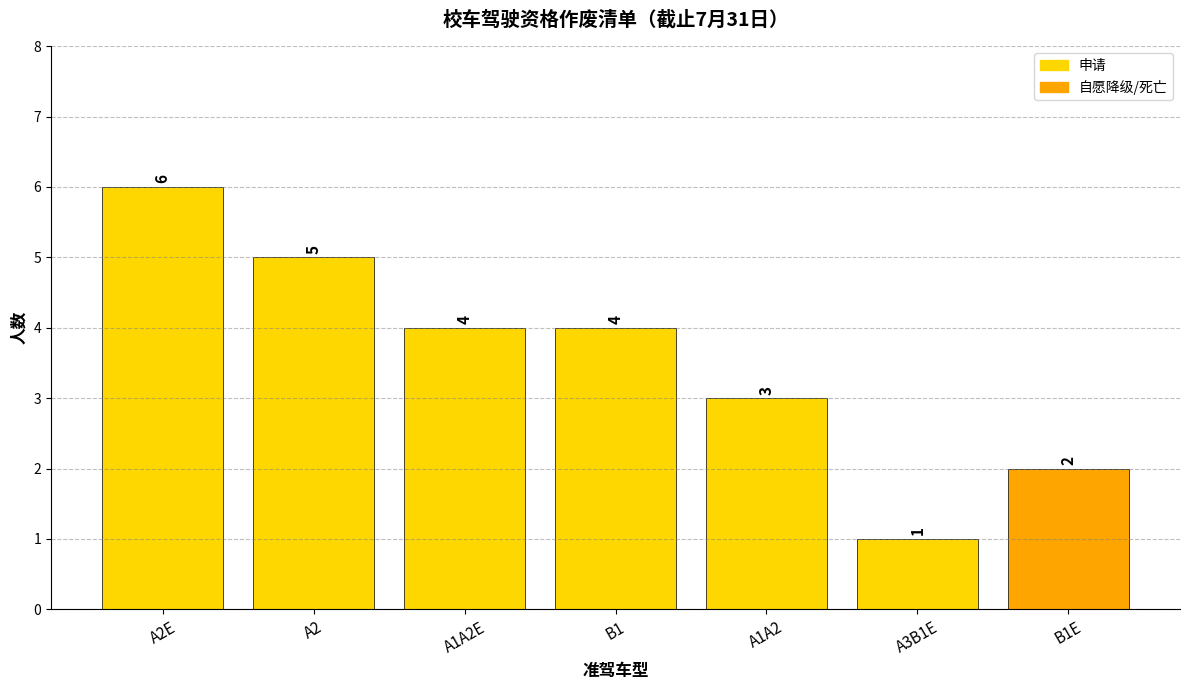

What position from the right is B1?

4